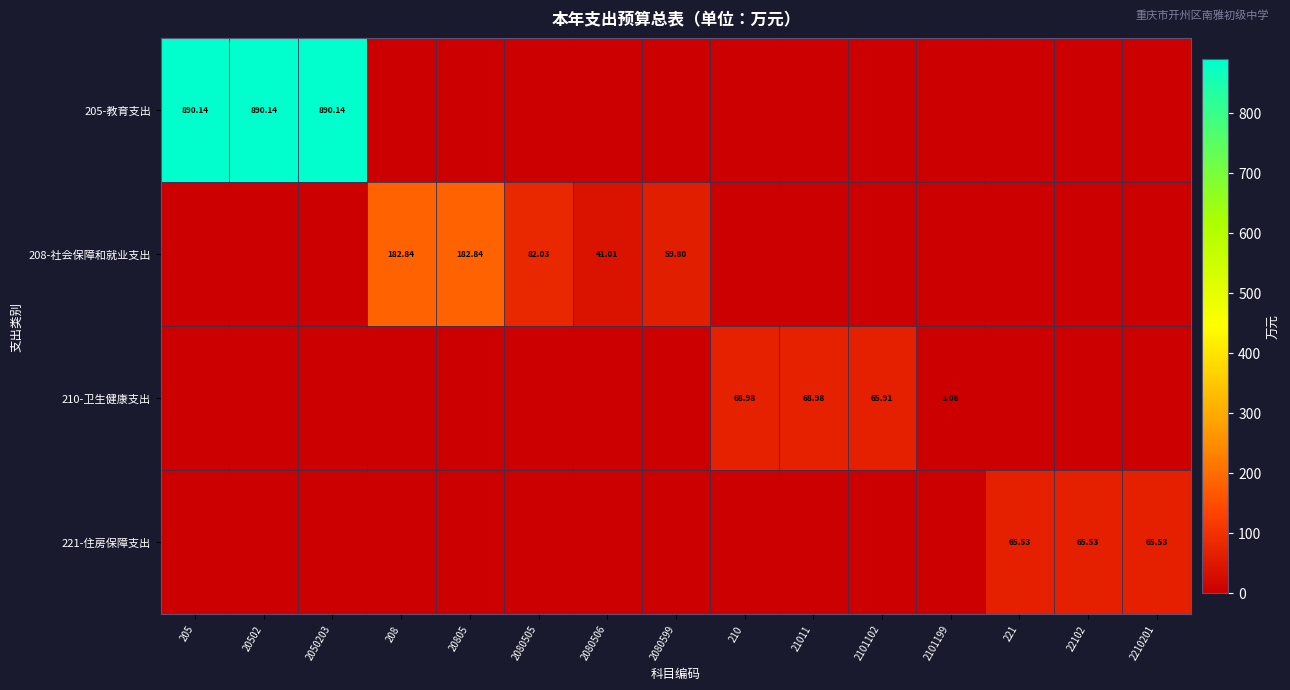

What is the difference between the highest and lowest values at 2080599?

59.8